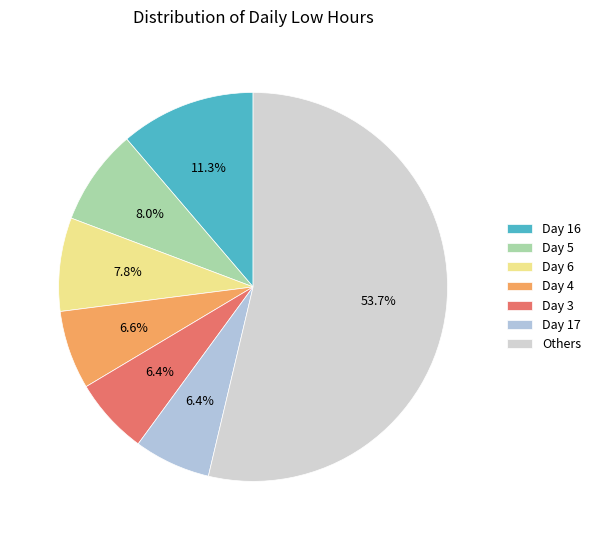

What portion of the pie excludes Day 5?

92.0%